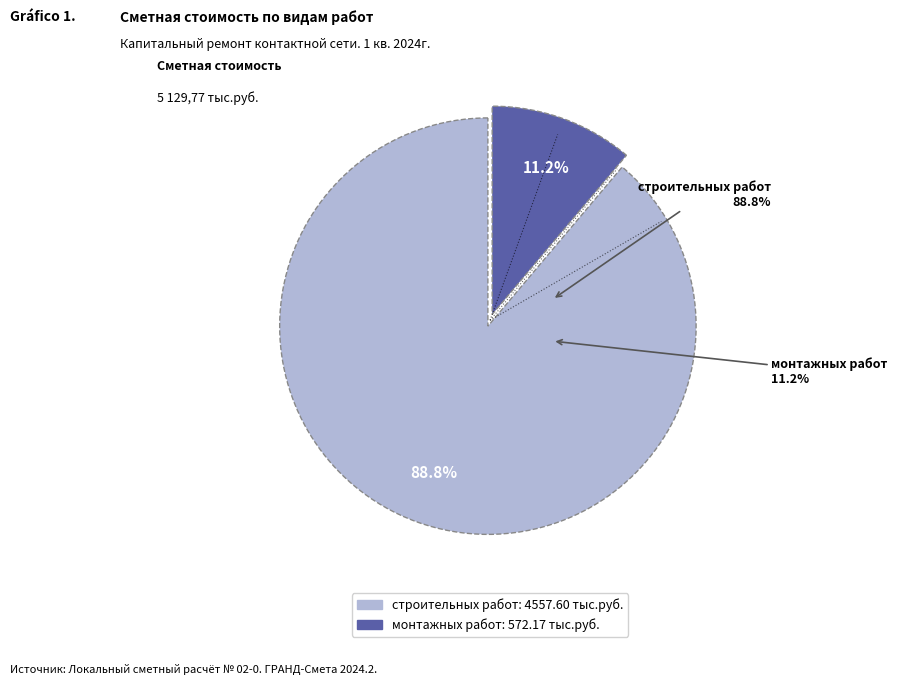

To the nearest percent, what portion does строительных работ represent?

89%